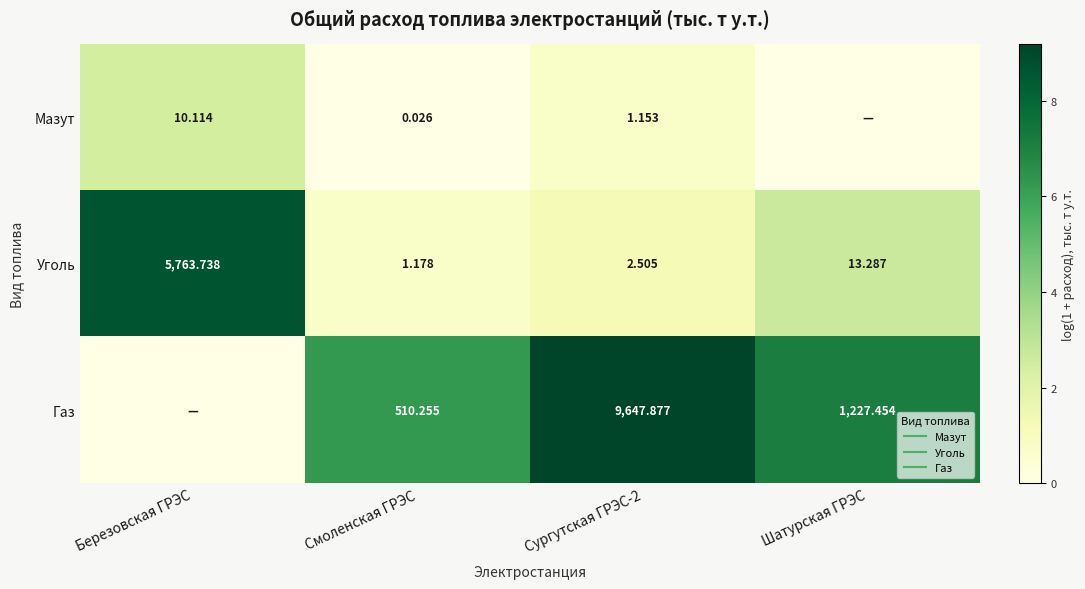

Which series has the widest spread of values?

Газ